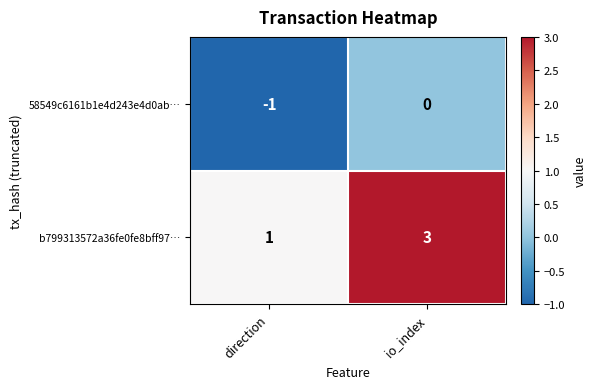

At io_index, list the series in order from largest to smallest.

b799313572a36fe0fe8bff97…, 58549c6161b1e4d243e4d0ab…